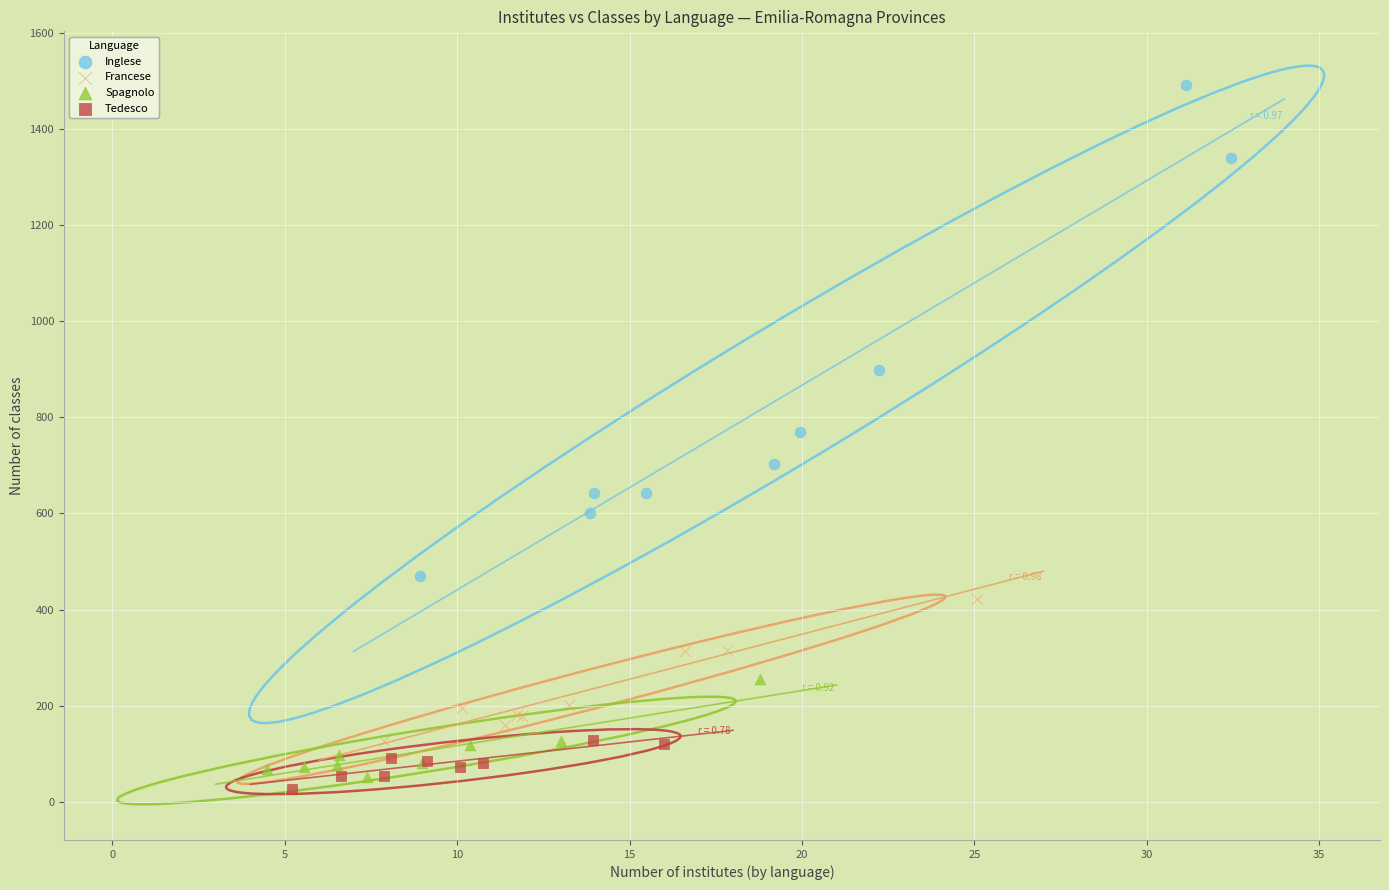

Which series has the widest spread of Y values?

Inglese